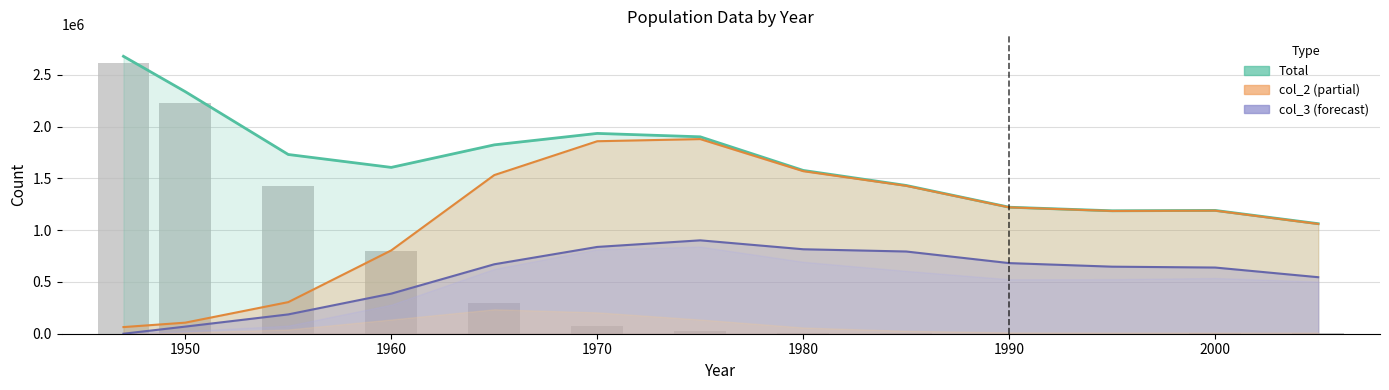

True or false: the data shows 486 at 1990.

False